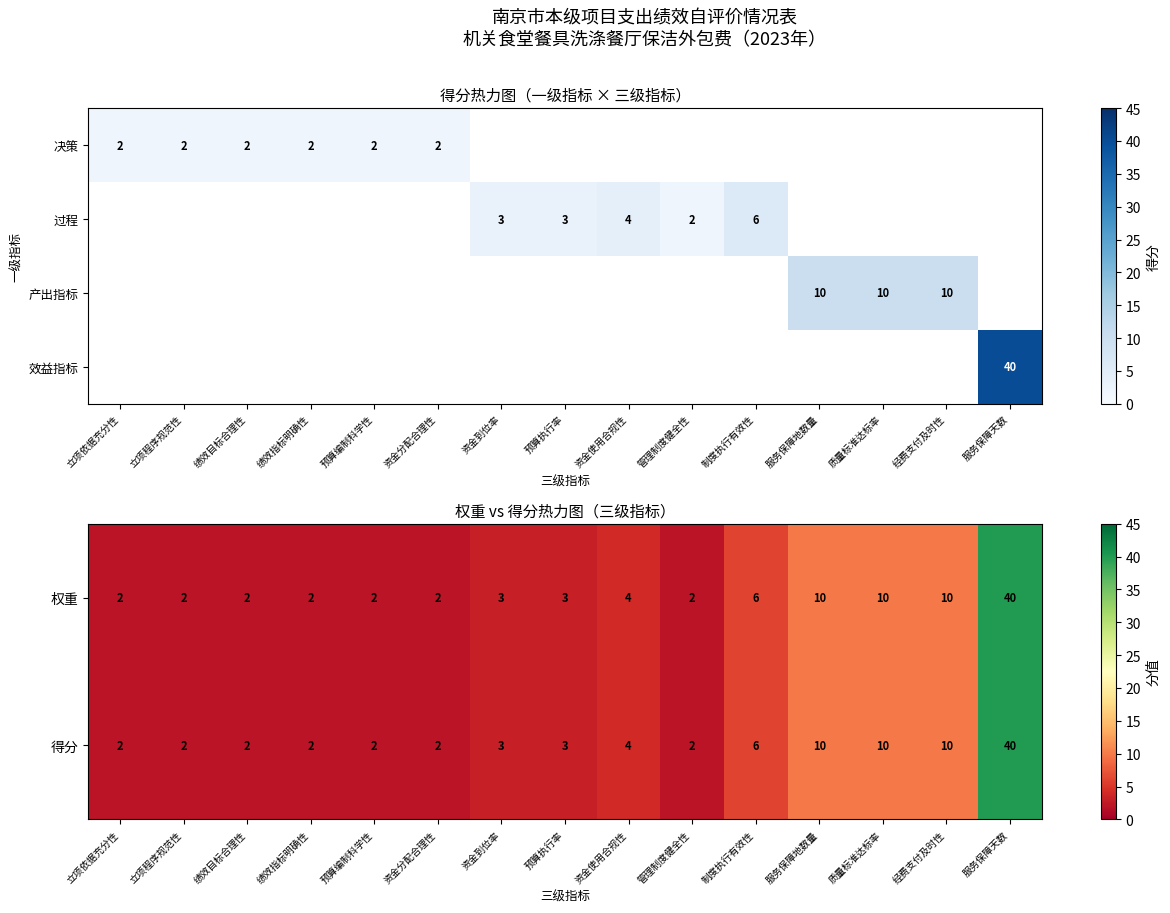

True or false: 产出指标 has a value of 16.2 at 服务保障地数量.

False